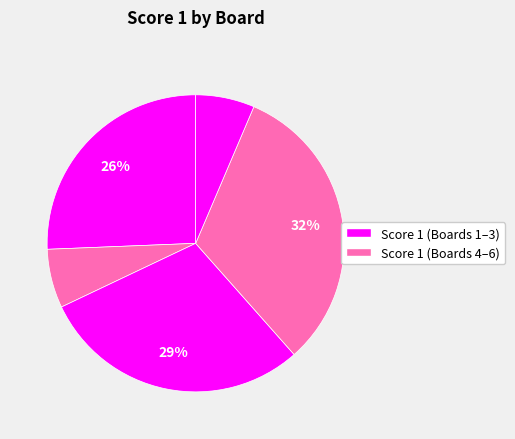

Count the number of slices in the pie.

5